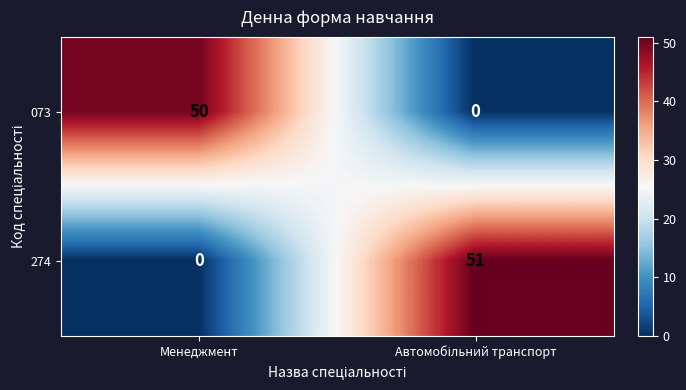

Which category has the highest value in the 073 series?

Менеджмент